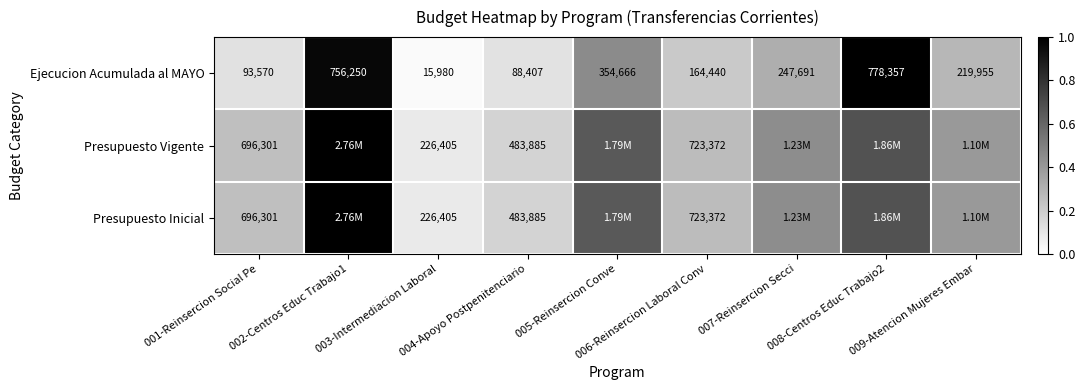

Which series has the largest total across all categories?

Presupuesto Vigente